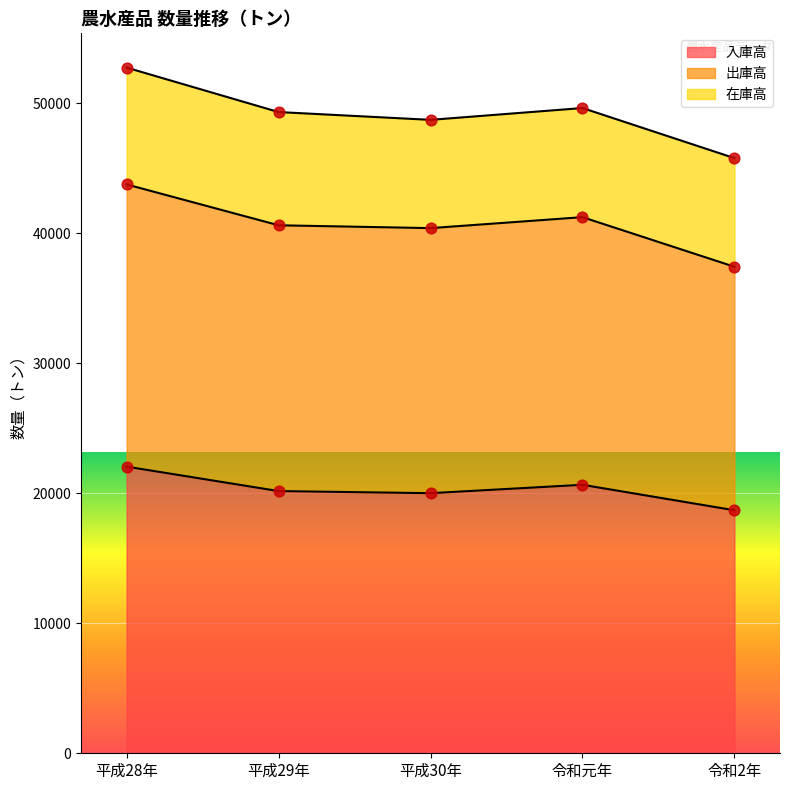

At which category is the sum across all series the highest?

平成28年